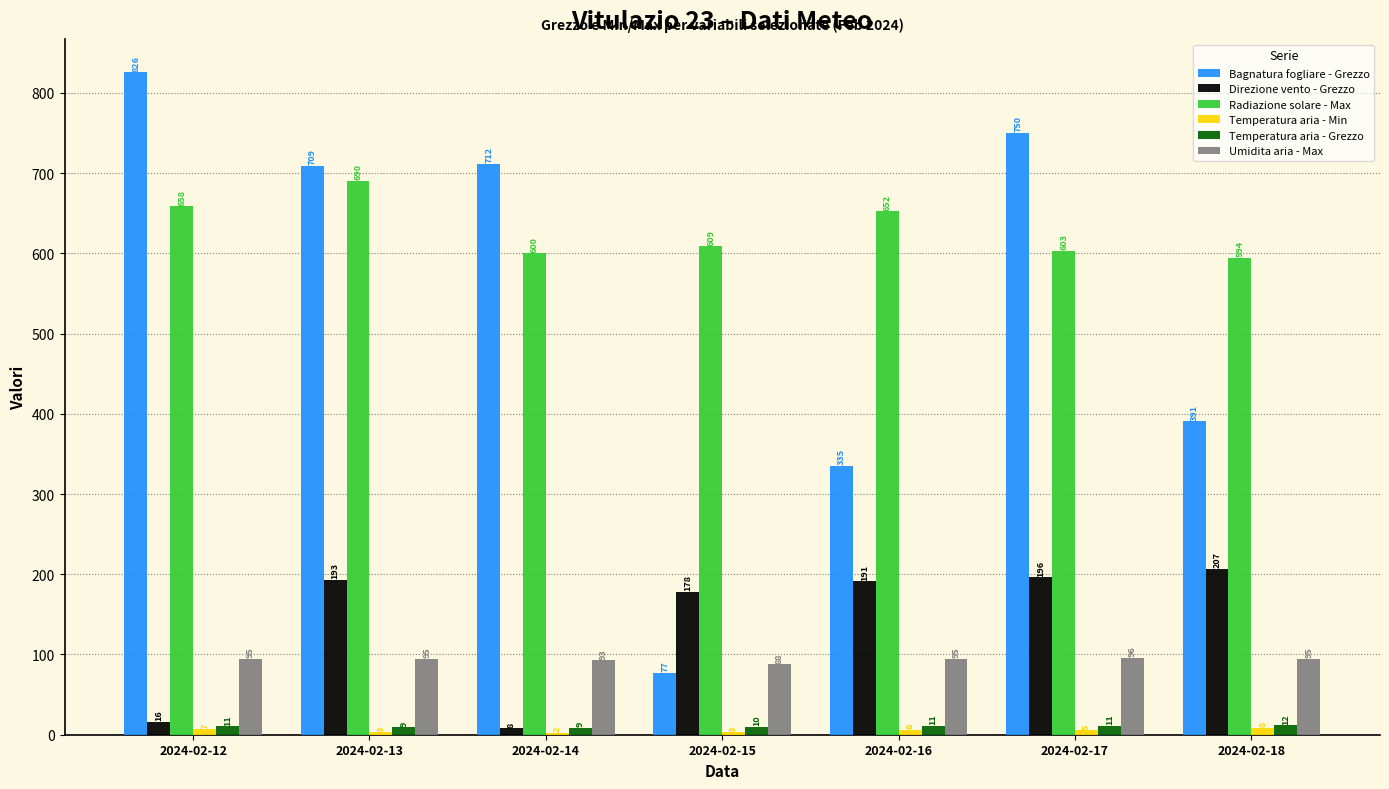

Where is Radiazione solare - Max nearest to the value 642?

2024-02-16